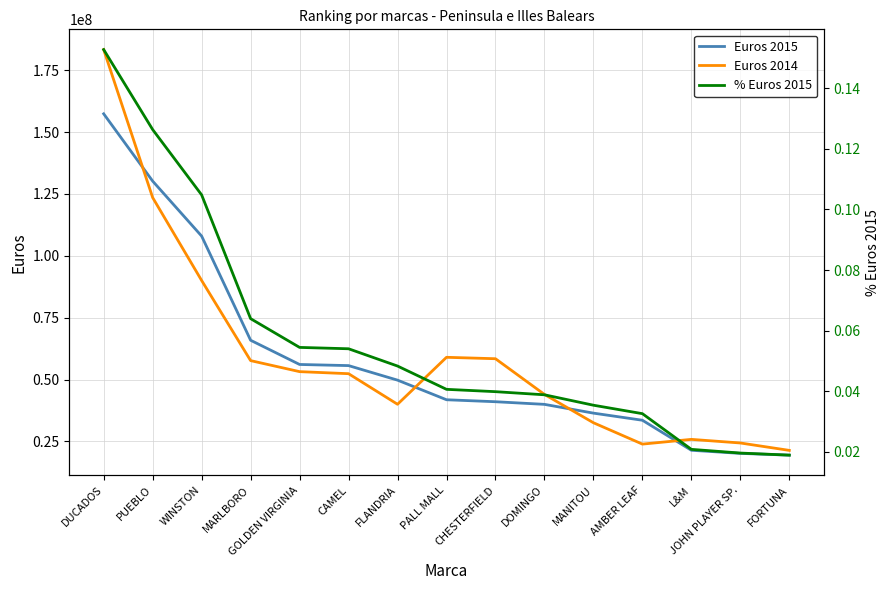

Where is % Euros 2015 nearest to the value 0?

FORTUNA